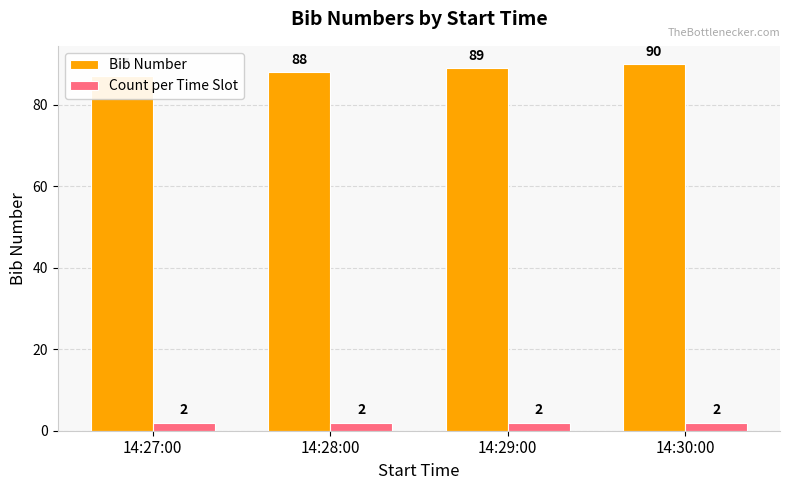

What are all the series names shown in the legend?

Bib Number, Count per Time Slot